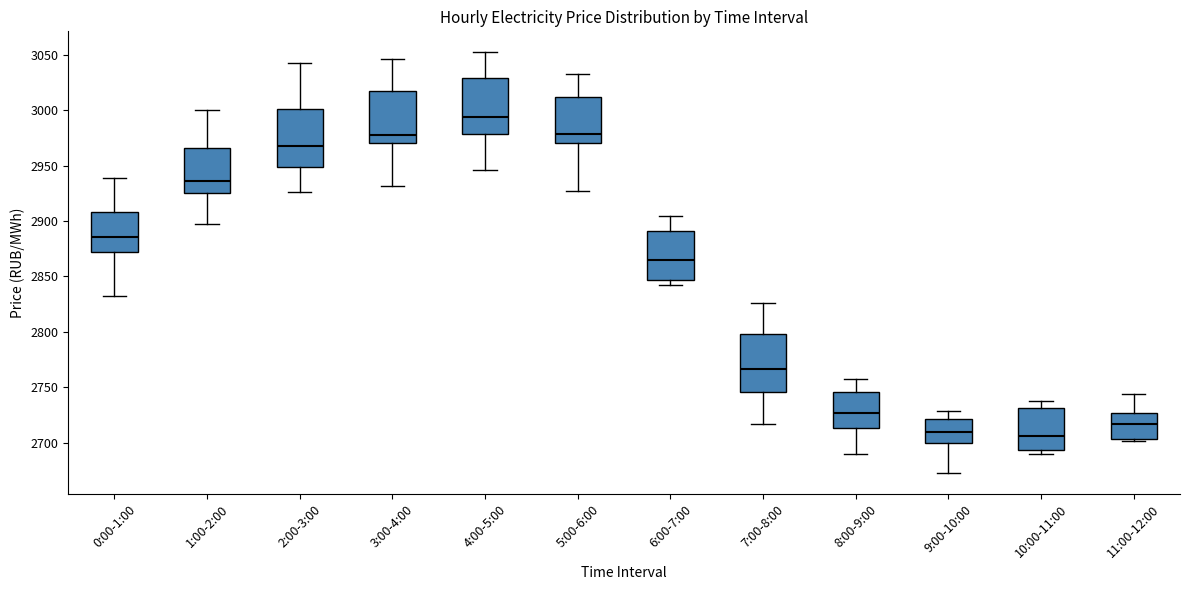

Reading left to right, read every box against the y-axis: the position of its median line, the range the box covers, and the ends of its whiskers. The values are not printed on the chart, so give them approximately, as read against the axis.

0:00-1:00: median 2885, box 2870 to 2910, whiskers 2830 to 2940
1:00-2:00: median 2935, box 2925 to 2965, whiskers 2900 to 3000
2:00-3:00: median 2970, box 2950 to 3000, whiskers 2925 to 3040
3:00-4:00: median 2975, box 2970 to 3020, whiskers 2930 to 3045
4:00-5:00: median 2995, box 2980 to 3030, whiskers 2945 to 3050
5:00-6:00: median 2980, box 2970 to 3010, whiskers 2925 to 3030
6:00-7:00: median 2865, box 2845 to 2890, whiskers 2840 to 2905
7:00-8:00: median 2765, box 2745 to 2800, whiskers 2715 to 2825
8:00-9:00: median 2725, box 2715 to 2745, whiskers 2690 to 2760
9:00-10:00: median 2710, box 2700 to 2720, whiskers 2675 to 2730
10:00-11:00: median 2705, box 2695 to 2730, whiskers 2690 to 2740
11:00-12:00: median 2715, box 2705 to 2725, whiskers 2700 to 2745